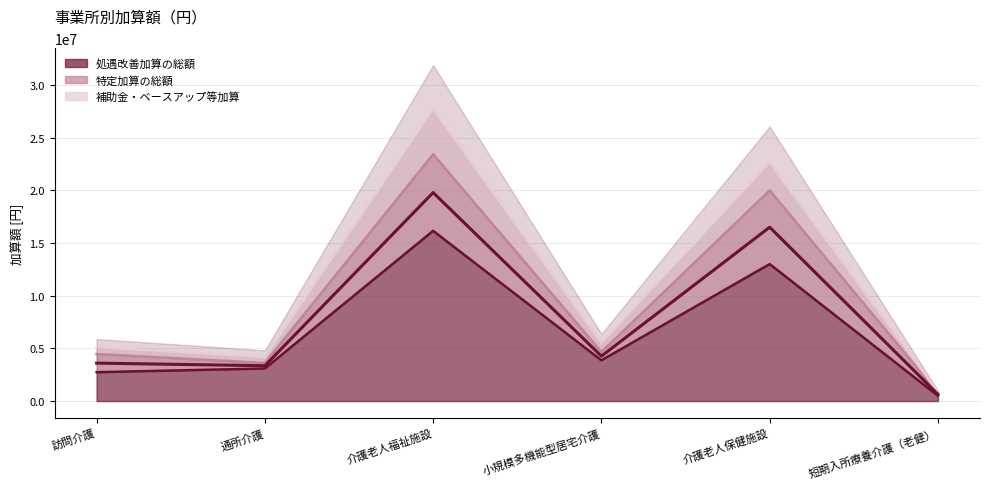

Which series has the largest total across all categories?

補助金・ベースアップ等加算